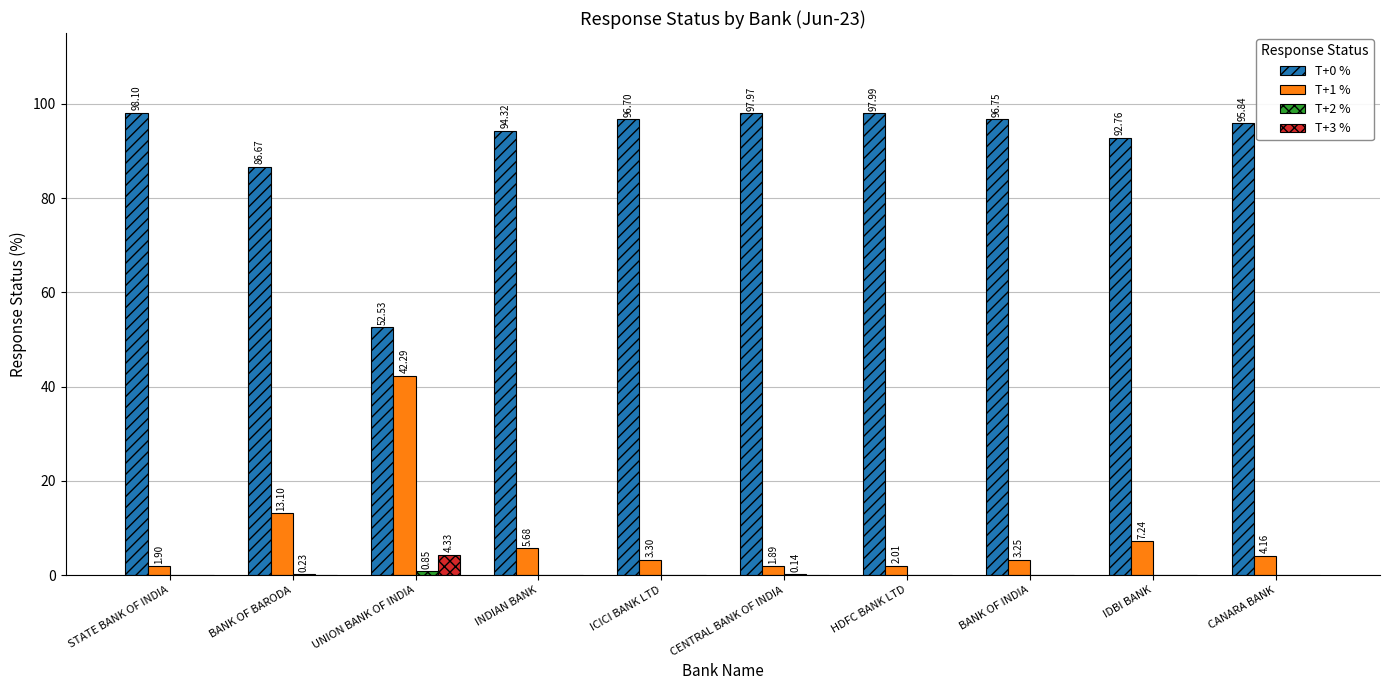

What value does the T+1 % series have at BANK OF INDIA?

3.3